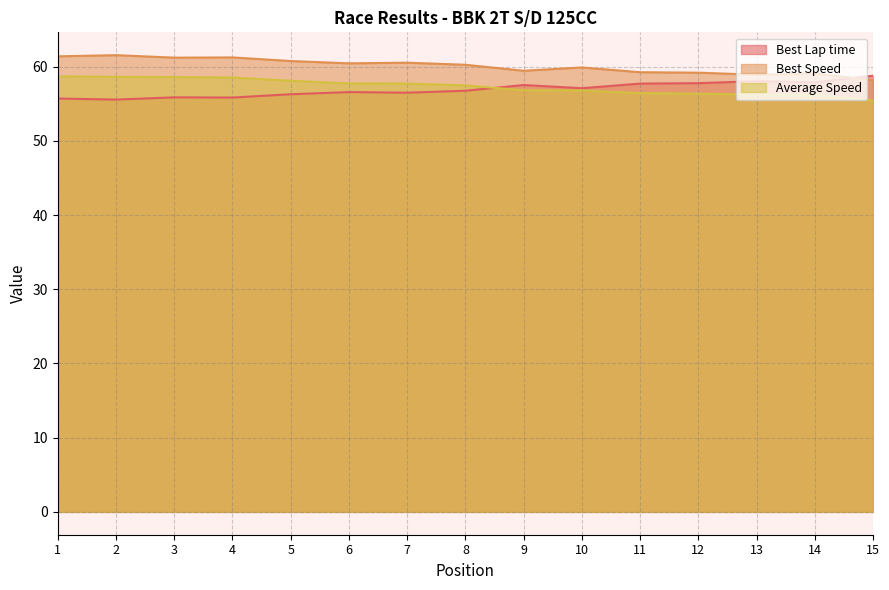

How many lines are shown in the chart?

3